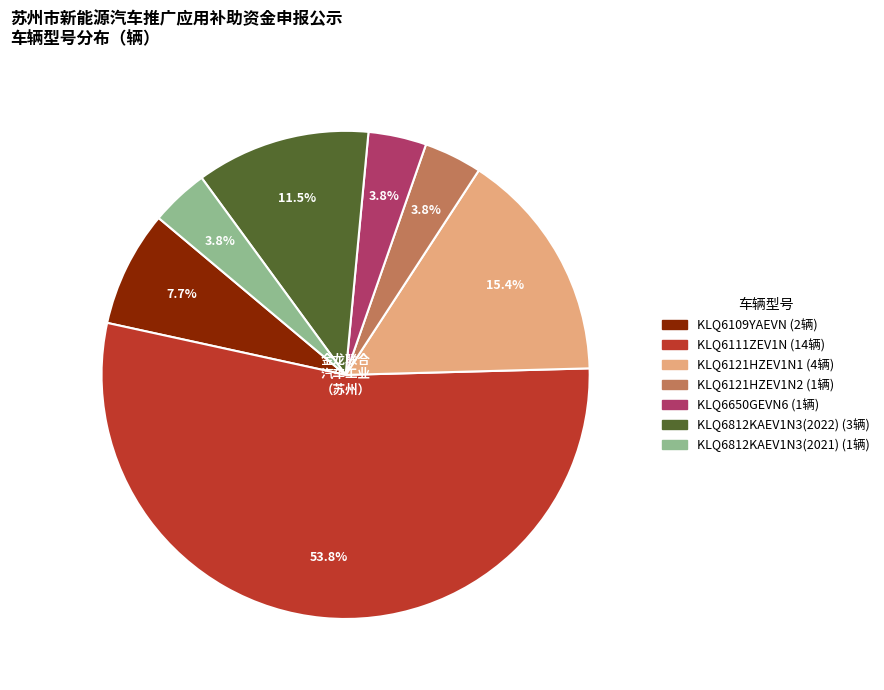

Which slice represents more than half of the pie?

KLQ6111ZEV1N